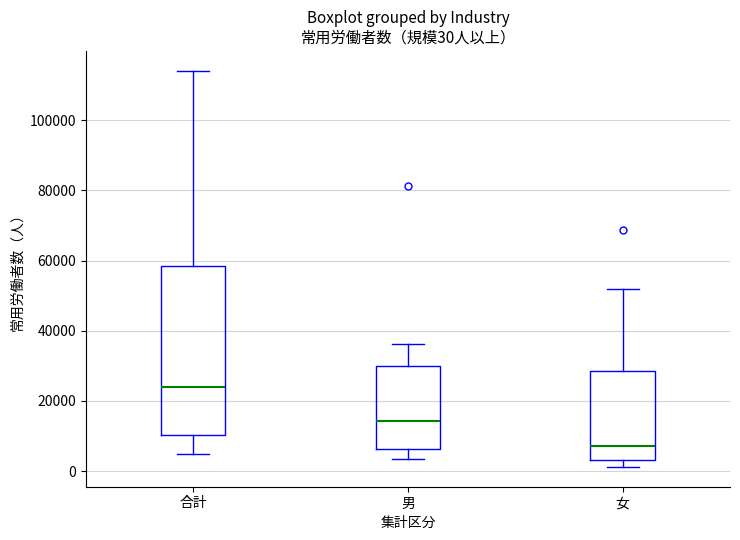

Comparing the boxes themselves (not the whiskers), which one is the tallest?

合計